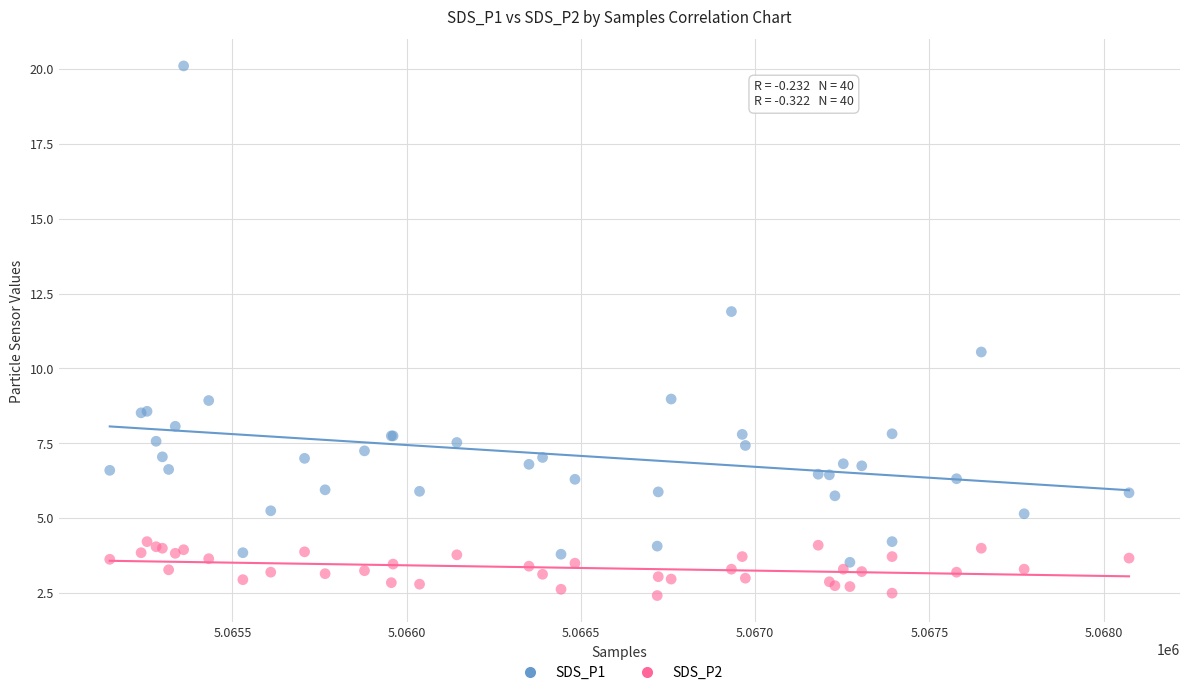

What is the X range (max minus min) for the scatter plot?

2925.0